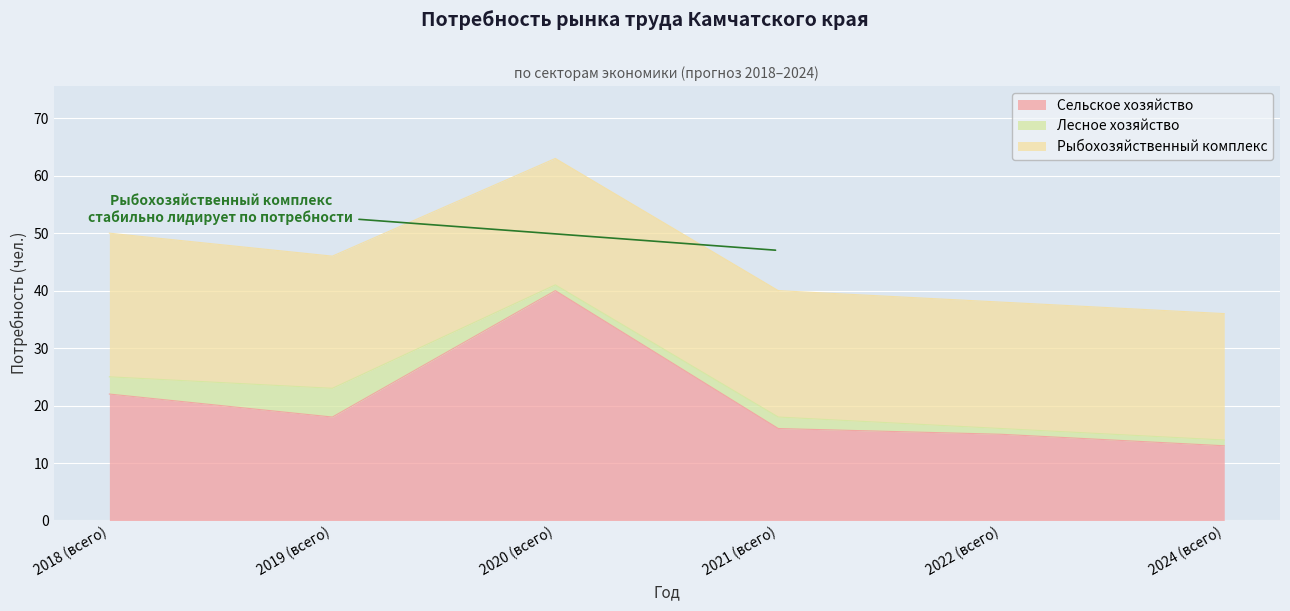

What is the difference between the maximum and minimum values in the Сельское хозяйство series?

27